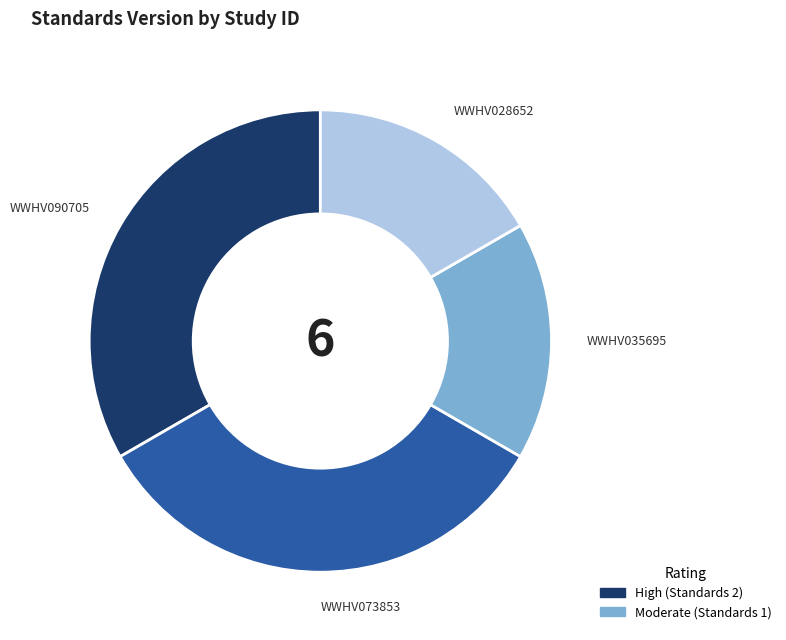

The WWHV035695 slice represents 17% of the pie. True or false?

True